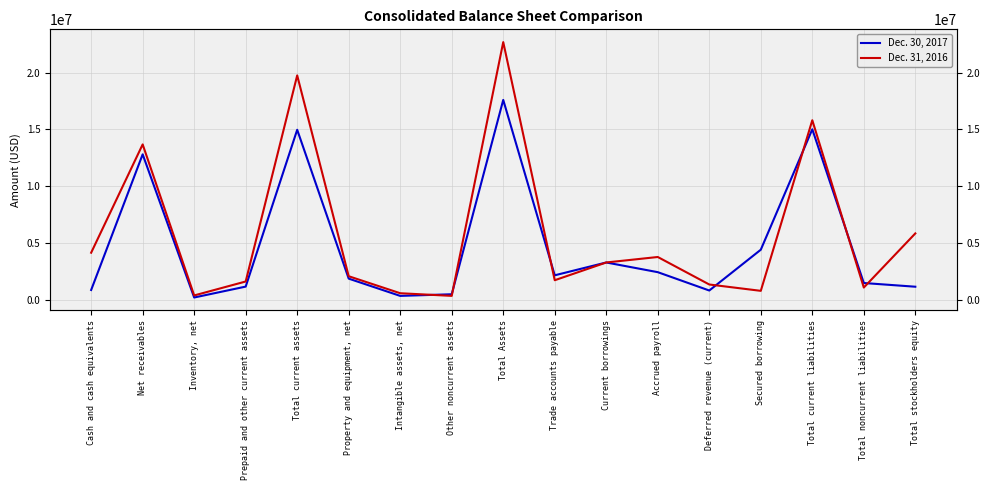

What value does the Dec. 30, 2017 series have at Total current liabilities, to the nearest 100?

15013000